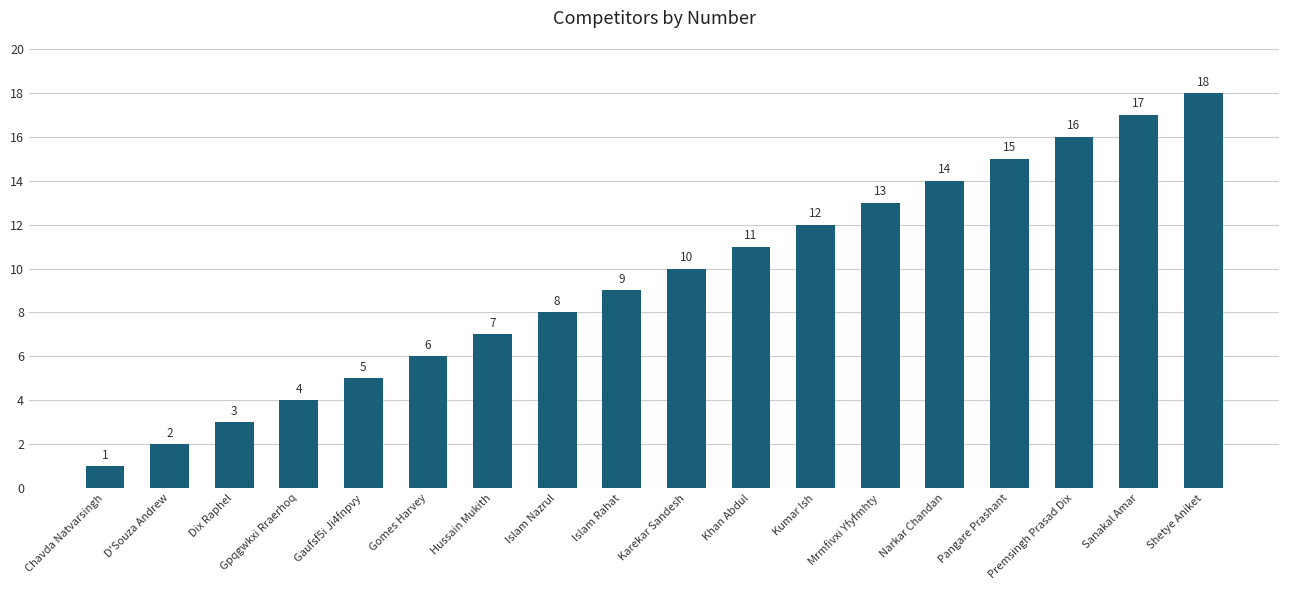

True or false: the data shows 16 at Premsingh Prasad Dix.

True